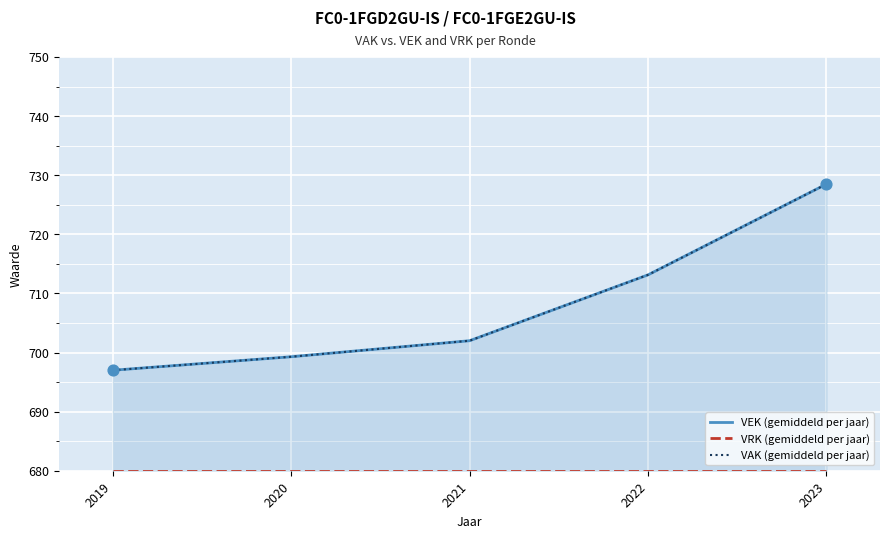

Which series has the widest spread of Y values?

VEK (gemiddeld per jaar)